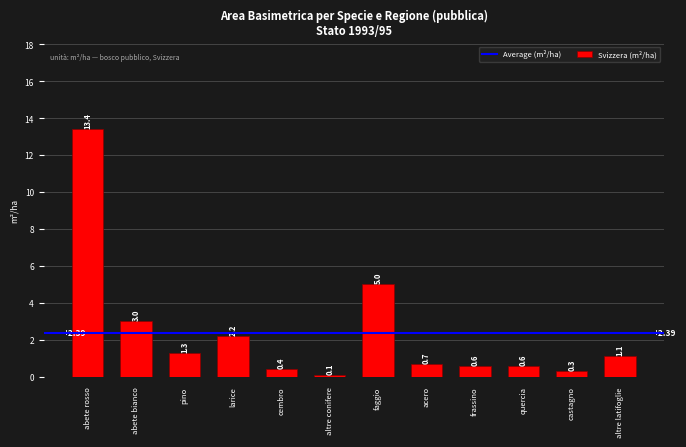

What is the difference between the values at castagno and acero?

0.4